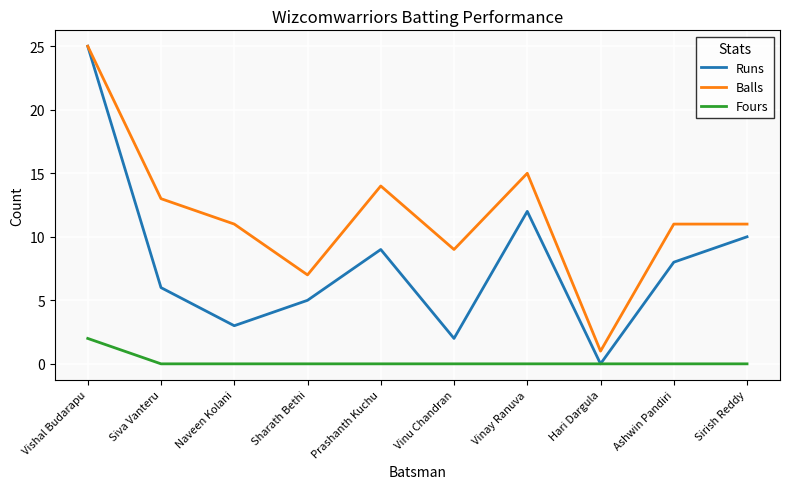

Reading left to right, what are all the values shown in this chart?

Runs: Vishal Budarapu=25	Siva Vanteru=6	Naveen Kolani=3	Sharath Bethi=5	Prashanth Kuchu=9	Vinu Chandran=2	Vinay Ranuva=12	Hari Dargula=0	Ashwin Pandiri=8	Sirish Reddy=10
Balls: Vishal Budarapu=25	Siva Vanteru=13	Naveen Kolani=11	Sharath Bethi=7	Prashanth Kuchu=14	Vinu Chandran=9	Vinay Ranuva=15	Hari Dargula=1	Ashwin Pandiri=11	Sirish Reddy=11
Fours: Vishal Budarapu=2	Siva Vanteru=0	Naveen Kolani=0	Sharath Bethi=0	Prashanth Kuchu=0	Vinu Chandran=0	Vinay Ranuva=0	Hari Dargula=0	Ashwin Pandiri=0	Sirish Reddy=0